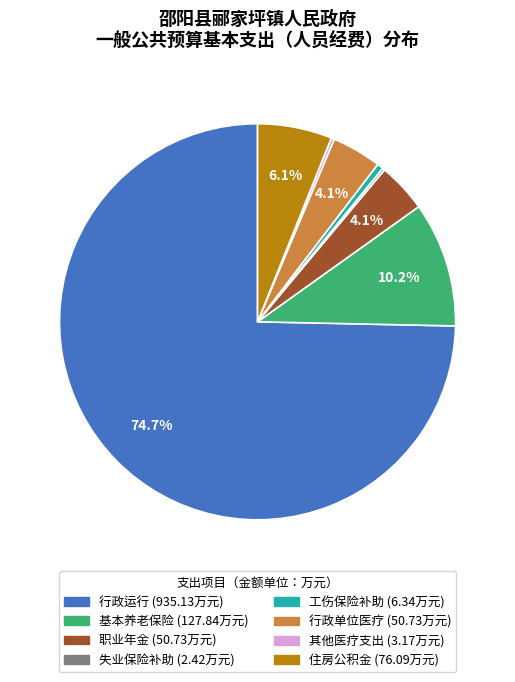

Does any single category account for the majority?

Yes